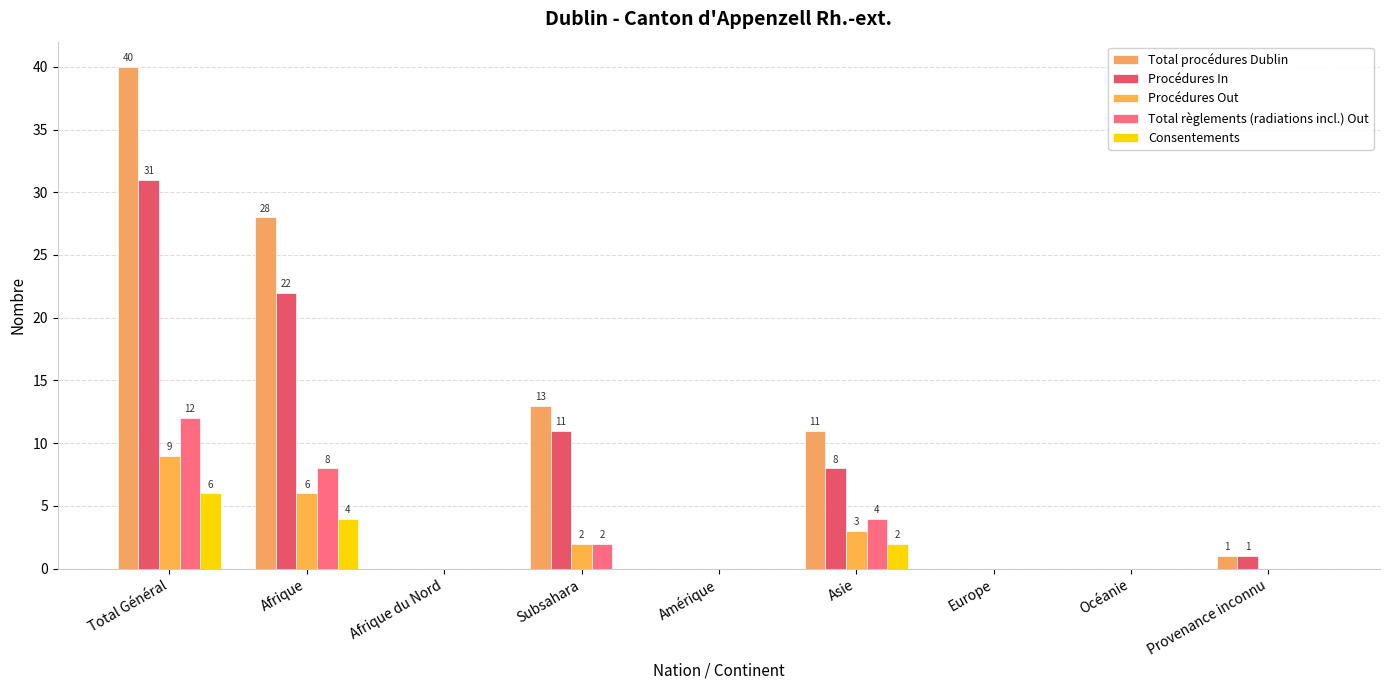

Reading left to right, transcribe all the data shown in this chart.

Total procédures Dublin: 40	28	0	13	0	11	0	0	1
Procédures In: 31	22	0	11	0	8	0	0	1
Procédures Out: 9	6	0	2	0	3	0	0	0
Total règlements (radiations incl.) Out: 12	8	0	2	0	4	0	0	0
Consentements: 6	4	0	0	0	2	0	0	0